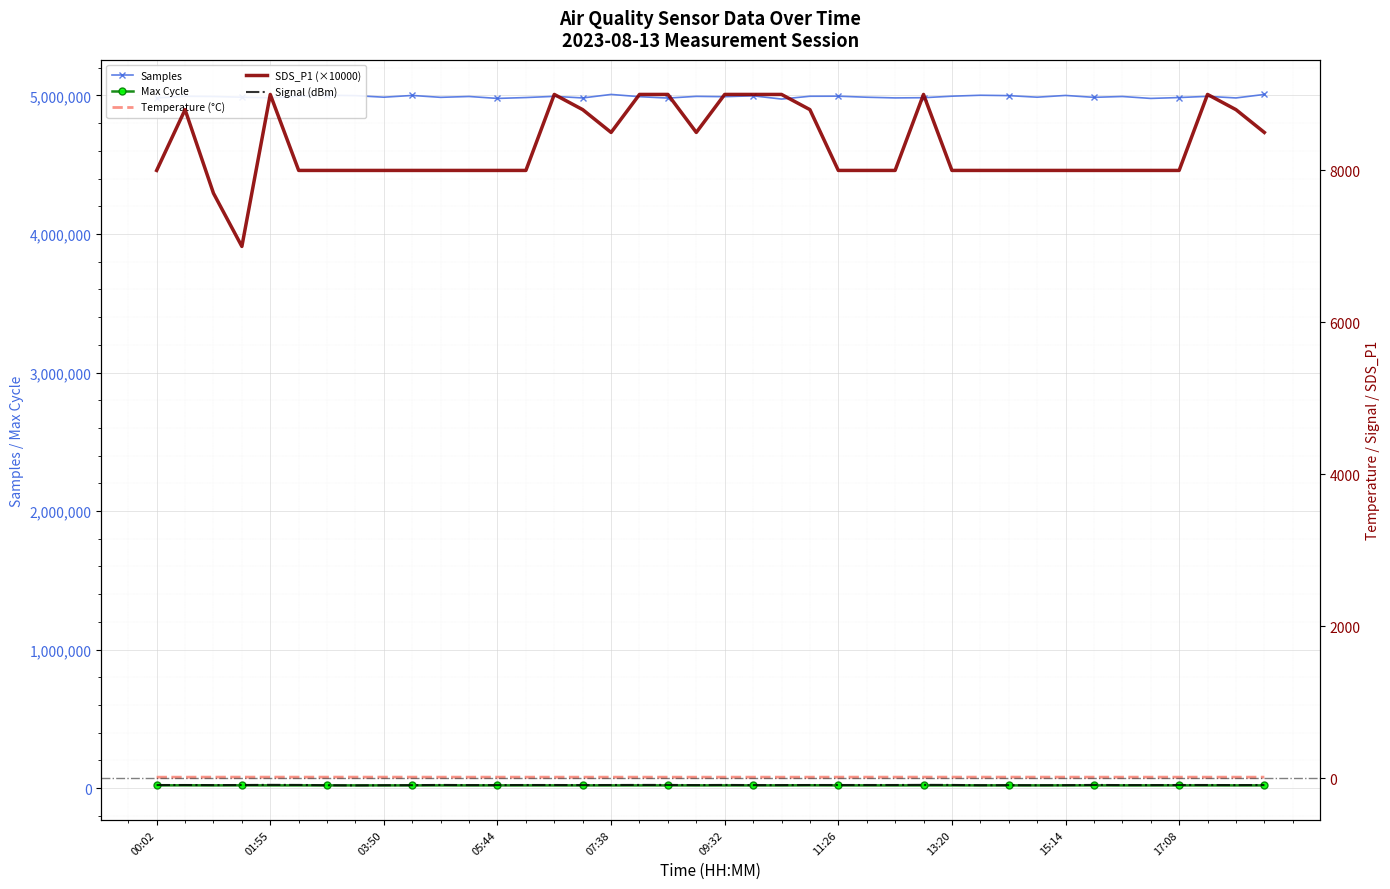

Which series has the largest range (max minus min)?

Samples